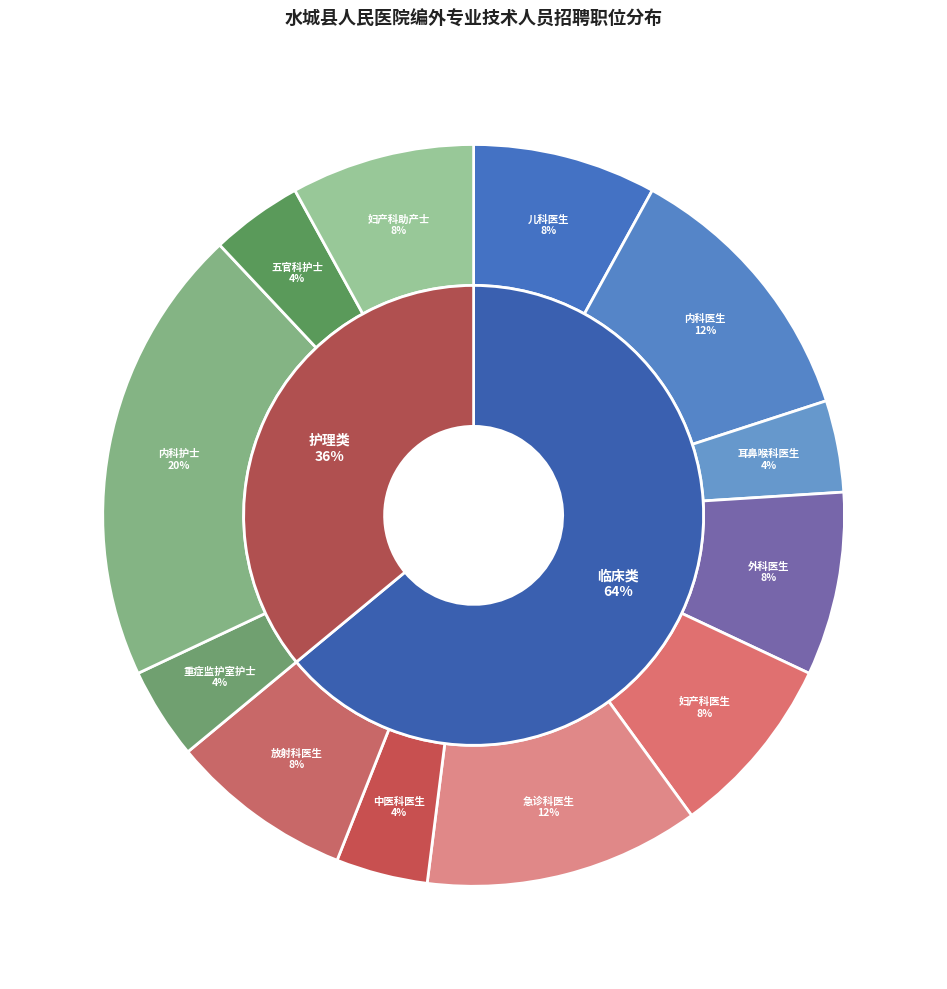

What percentage do 内科护士 and 五官科护士 together represent?

24.0%